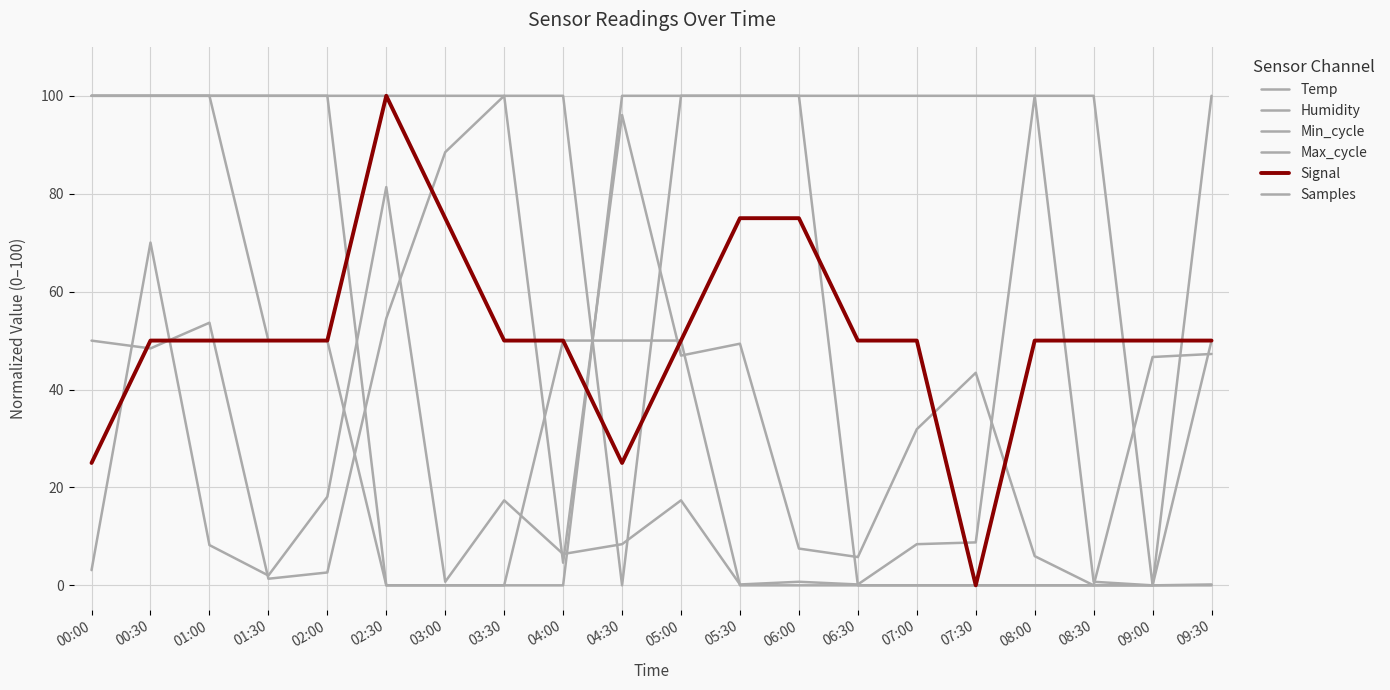

How many distinct data groups are displayed?

6